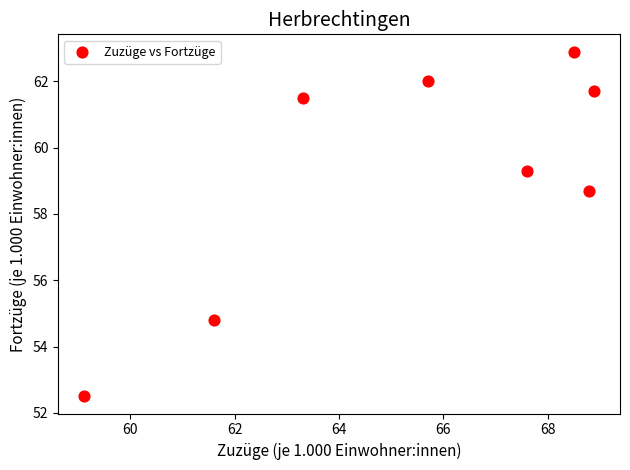

What Y value in the scatter plot is closest to 57?

58.7